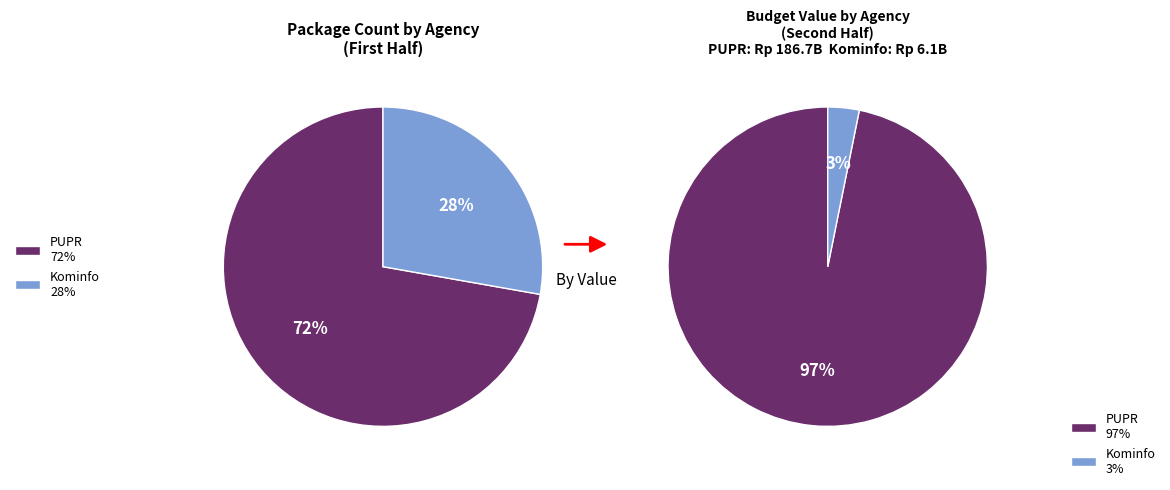

Is 14 the majority of the pie?

No